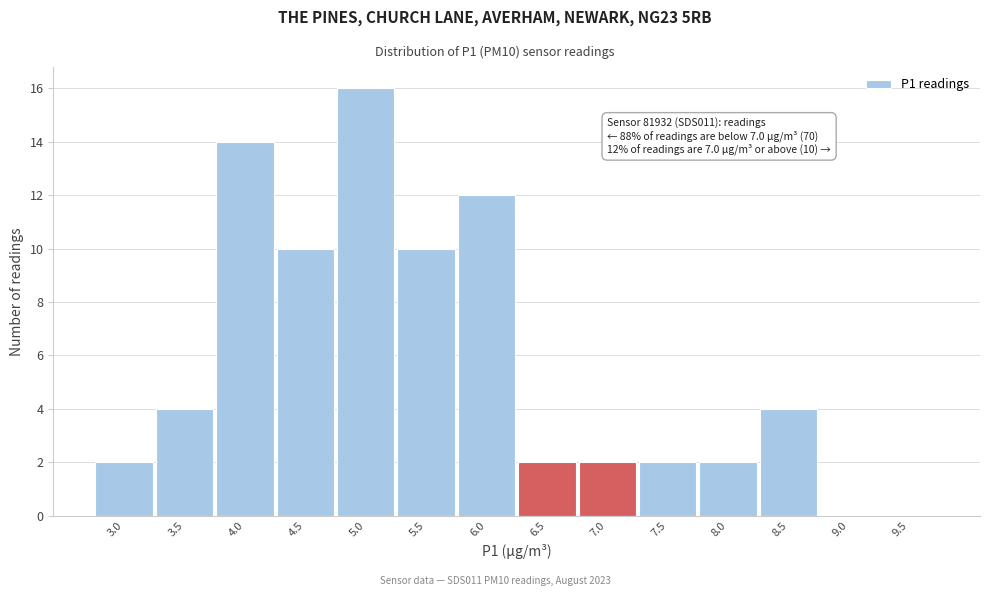

Reading left to right, what are all the values shown in this chart?

3.0=2	3.5=4	4.0=14	4.5=10	5.0=16	5.5=10	6.0=12	6.5=2	7.0=2	7.5=2	8.0=2	8.5=4	9.0=0	9.5=0